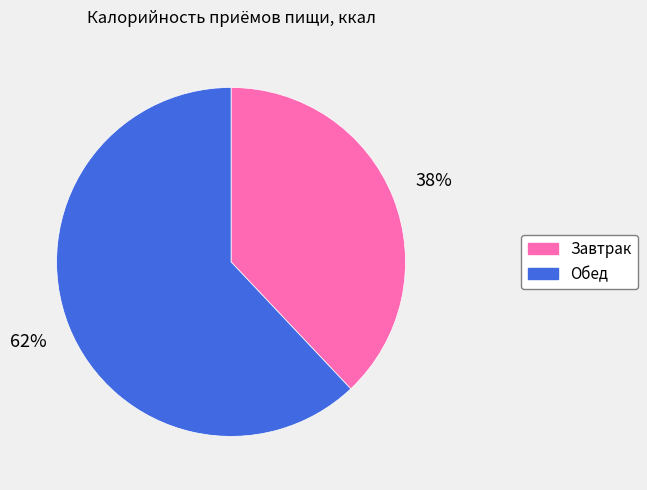

What percentage is the Обед slice, to the nearest percent?

62%